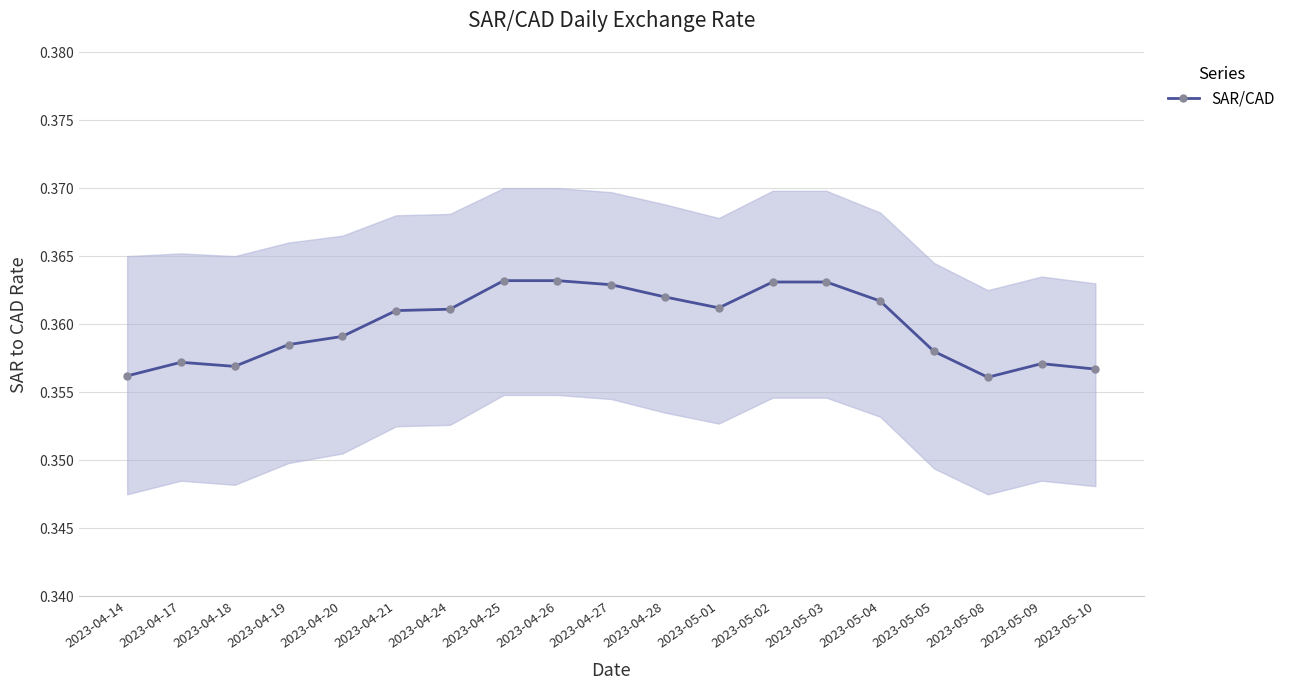

Rank the categories by value from highest to lowest.

2023-04-25, 2023-04-26, 2023-05-02, 2023-05-03, 2023-04-27, 2023-04-28, 2023-05-04, 2023-05-01, 2023-04-24, 2023-04-21, 2023-04-20, 2023-04-19, 2023-05-05, 2023-04-17, 2023-05-09, 2023-04-18, 2023-05-10, 2023-04-14, 2023-05-08